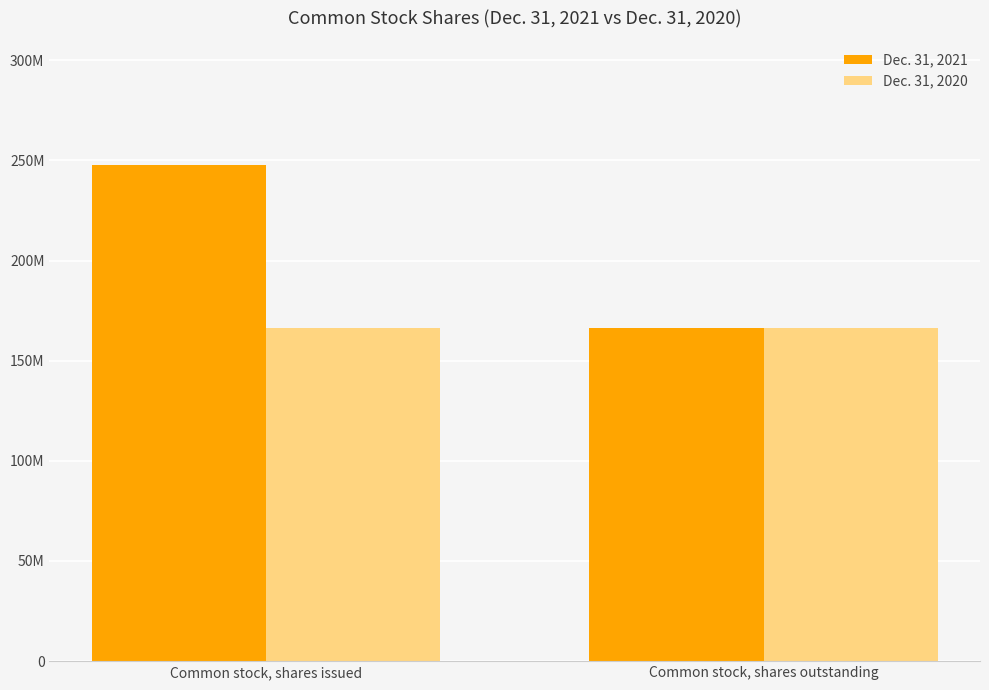

Between Common stock, shares issued and Common stock, shares outstanding, which is larger?

Common stock, shares issued